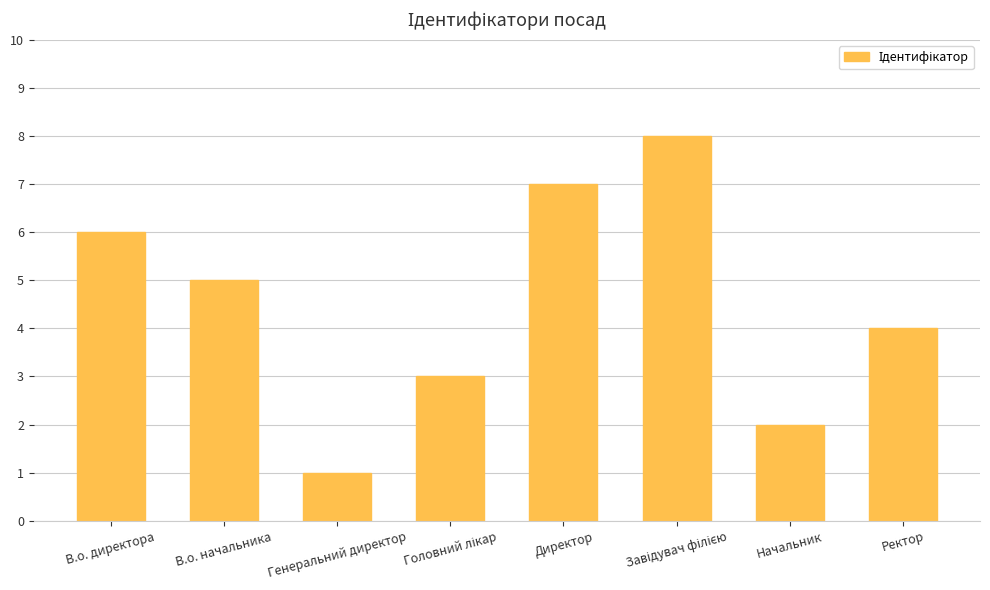

What is the change in value from Генеральний директор to Ректор?

+3